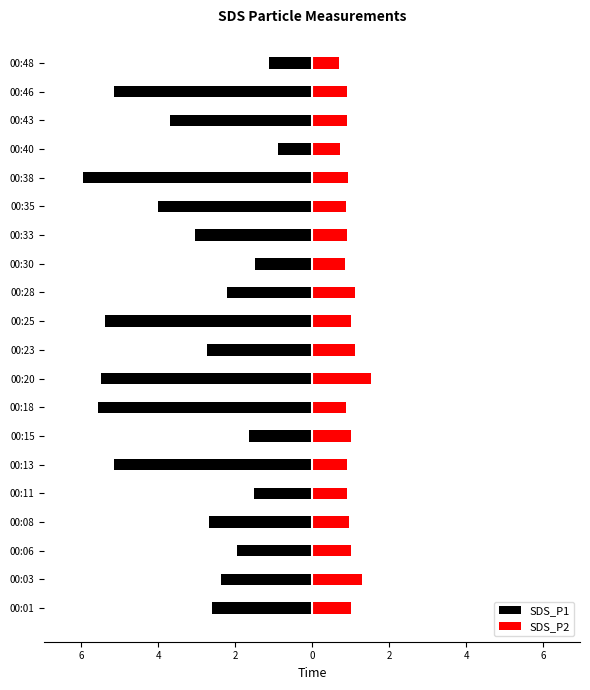

Count the number of data series in this chart.

2